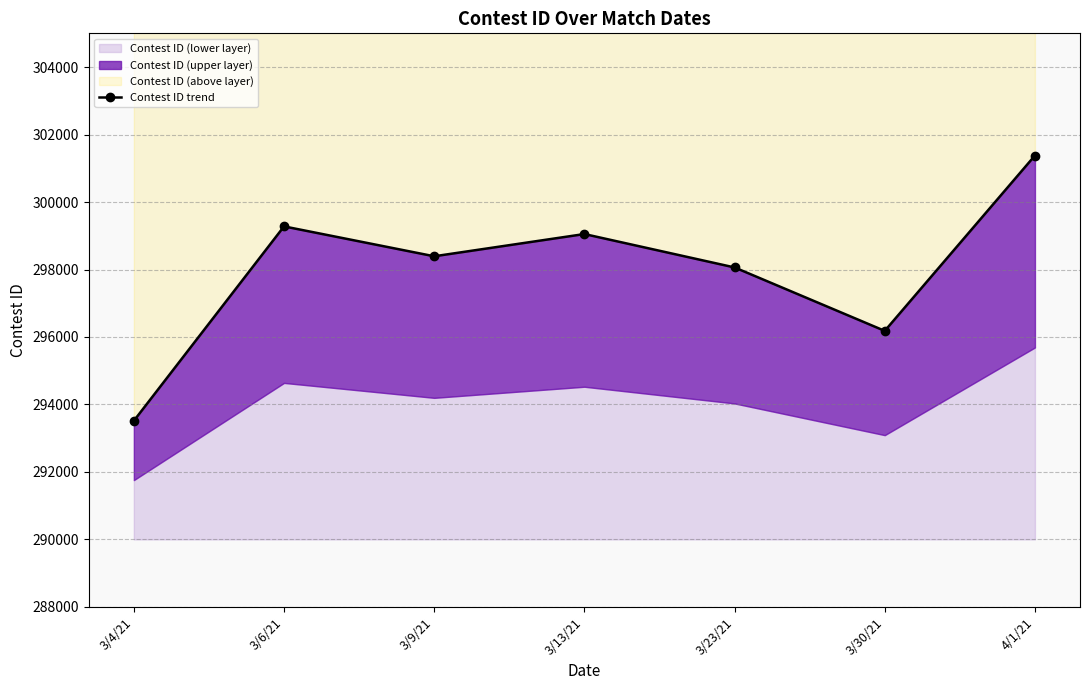

Count the number of categories in the chart.

7